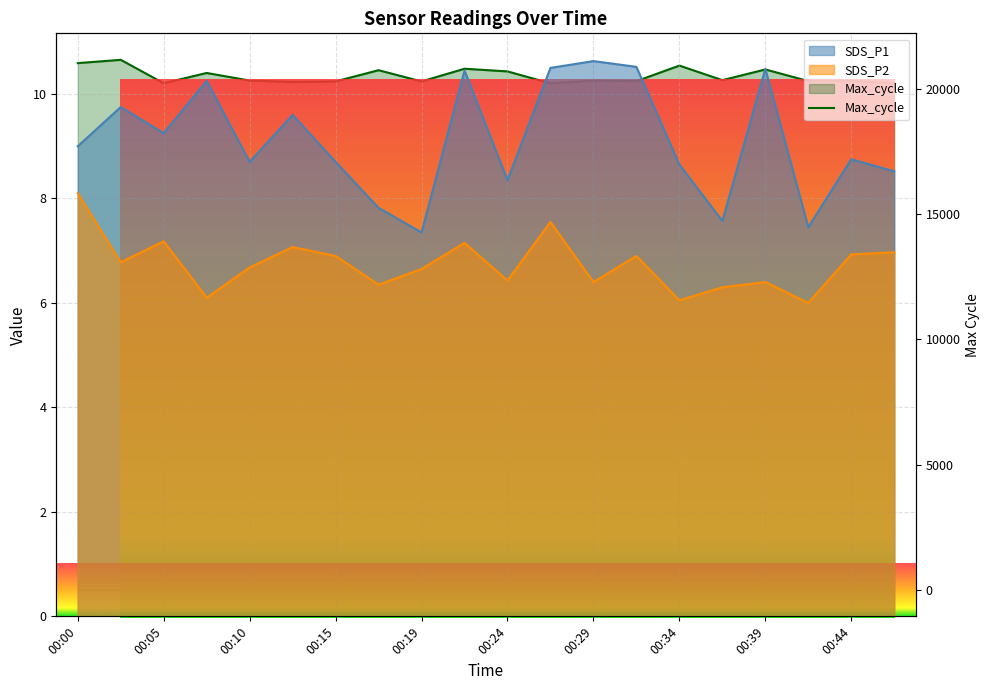

Which series has the largest total across all categories?

Max_cycle